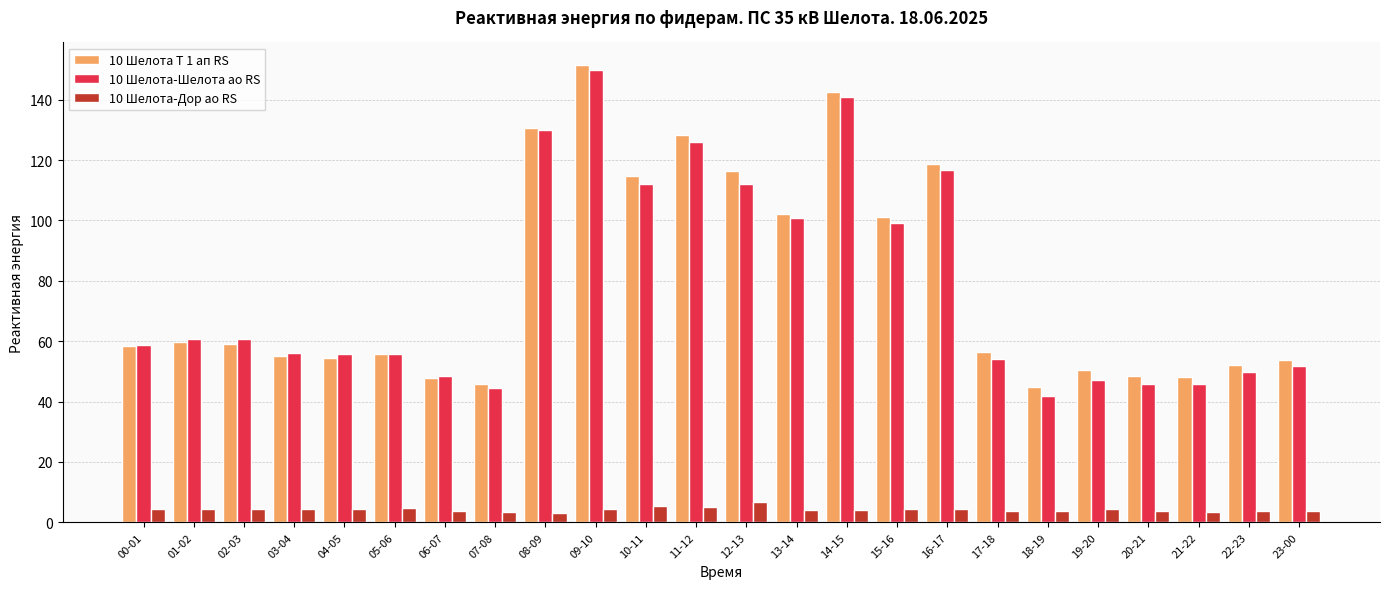

How many series are shown in this chart?

3